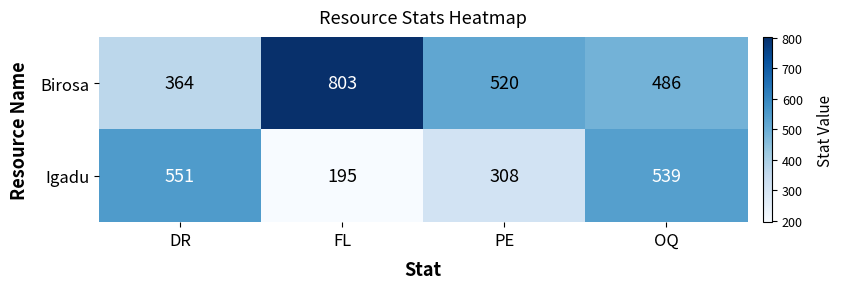

What is the sum of all Birosa values?

2173